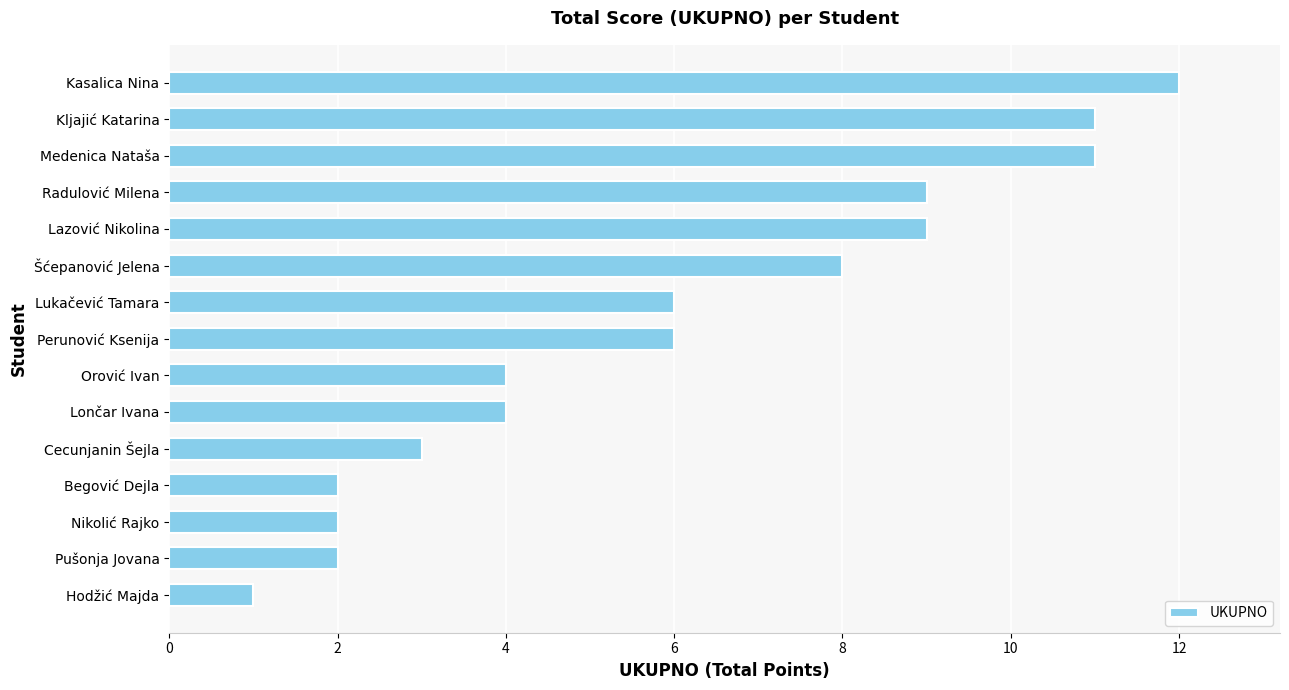

Which has a higher value, Lončar Ivana or Nikolić Rajko?

Lončar Ivana